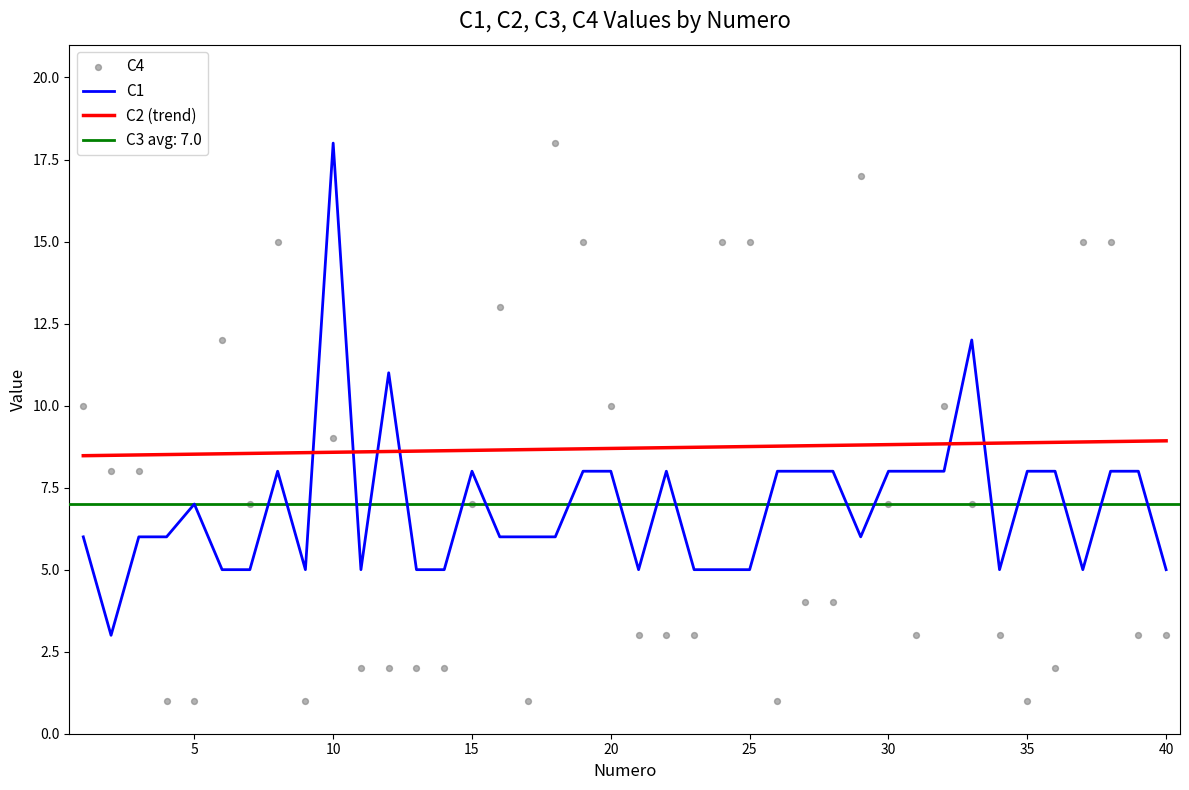

Which series reaches the maximum Y coordinate?

C1